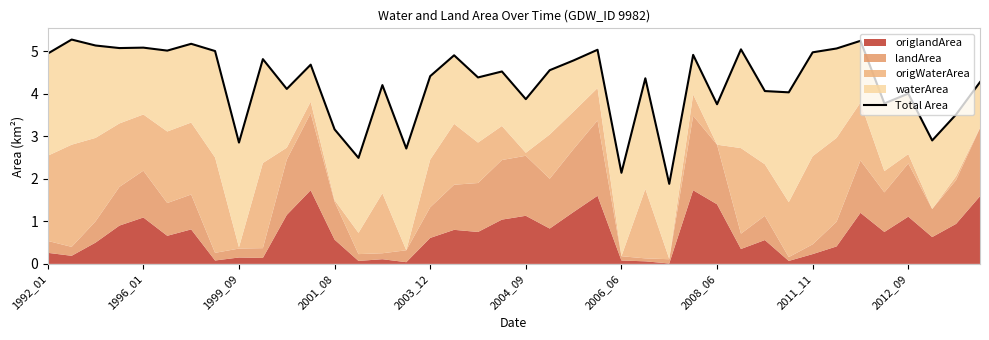

Reading left to right, extract all data points from this chart.

4.9	5.3	5.1	5.1	5.1	5.0	5.2	5.0	2.8	4.8	4.1	4.7	3.2	2.5	4.2	2.7	4.4	4.9	4.4	4.5	3.9	4.5	4.8	5.0	2.1	4.4	1.9	4.9	3.7	5.0	4.1	4.0	5.0	5.1	5.2	3.8	4.0	2.9	3.5	4.3